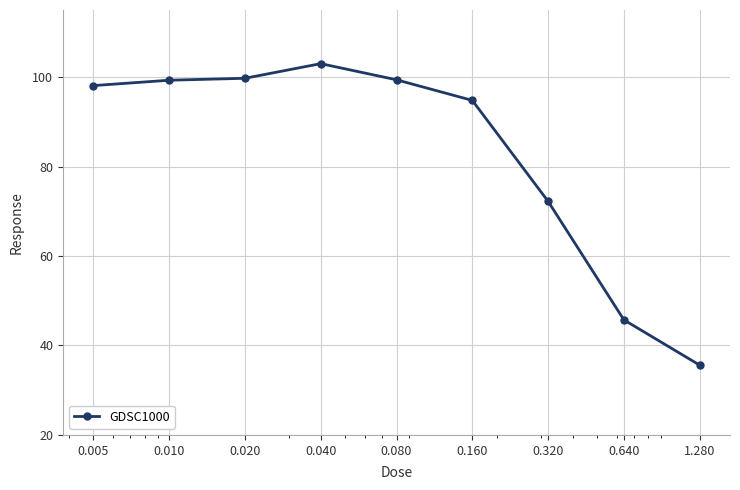

What is the greatest value displayed?

103.0